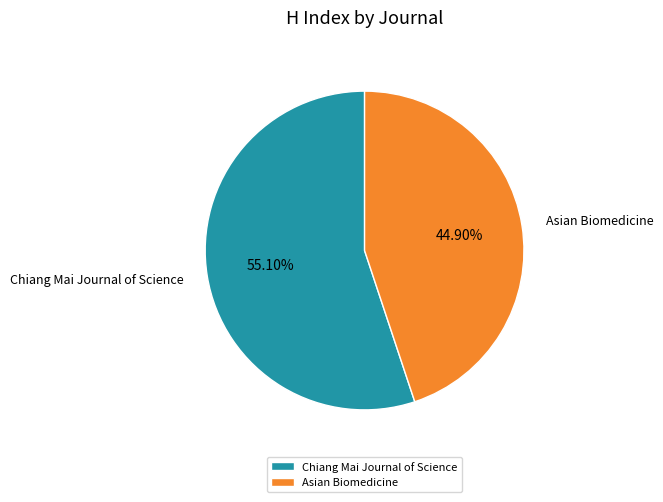

How many segments does this pie chart have?

2